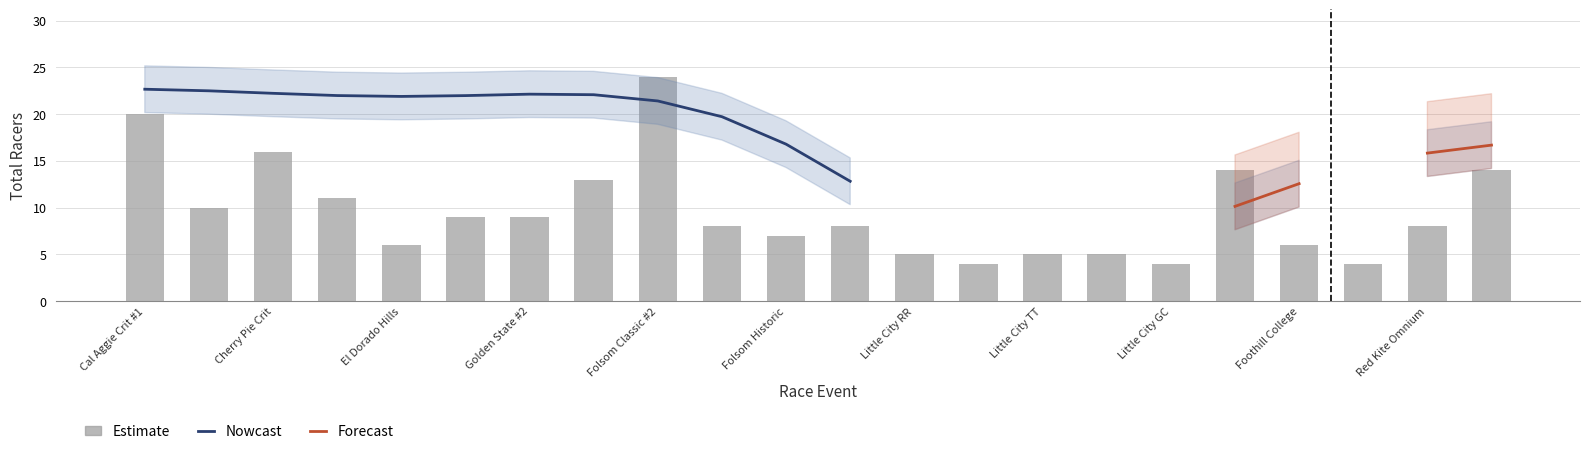

Read the value at Foothill College, to the nearest 10.

10